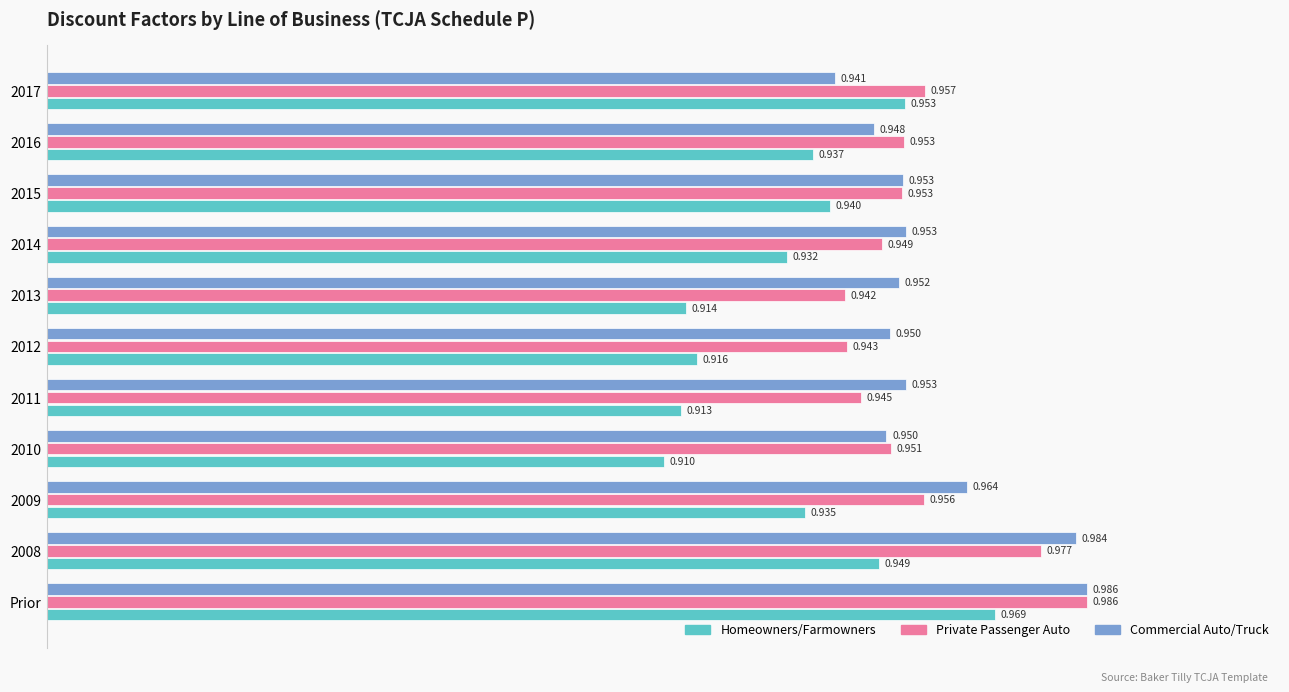

Is the value of Commercial Auto/Truck at 2012 greater than the value of Private Passenger Auto at 2013?

Yes